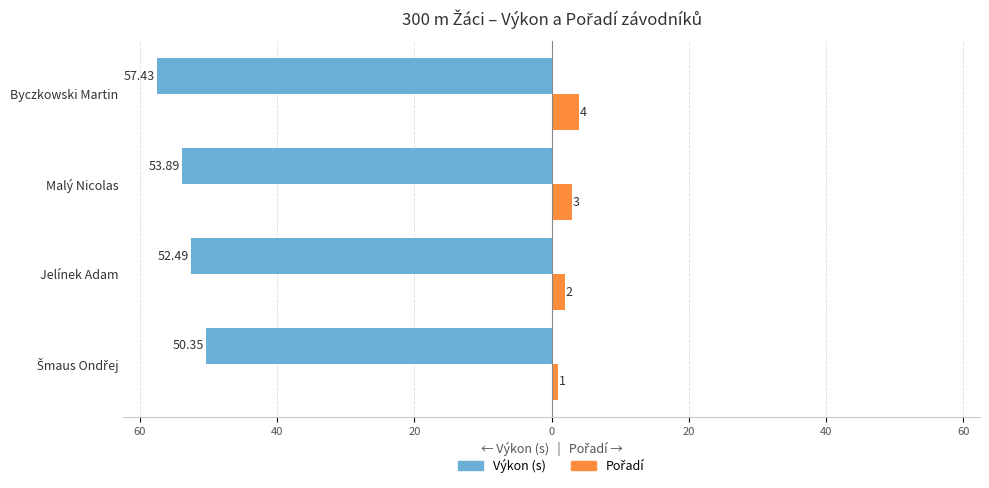

What is the value of the Pořadí bar at the 4th from the left?

4.0